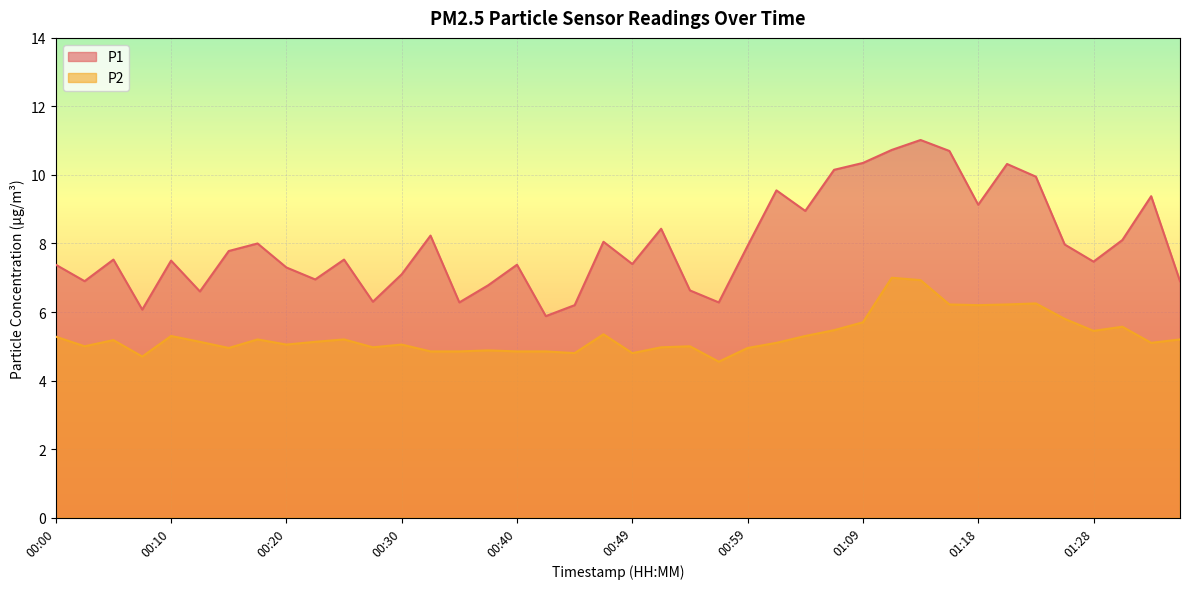

What is the label of the 28th point from the right?

00:30